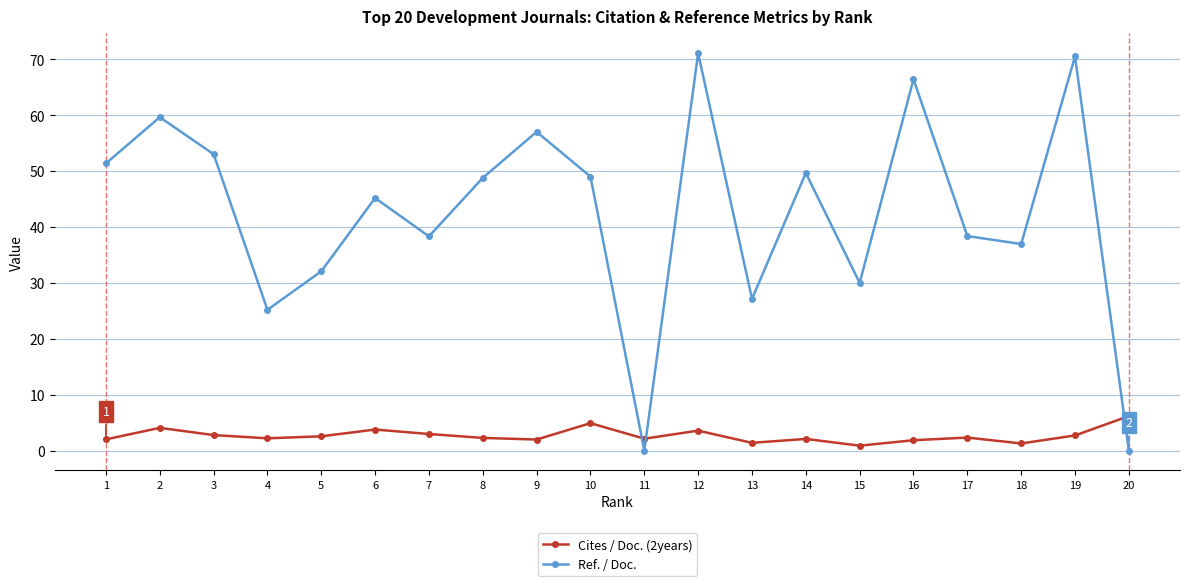

Is it true that Cites / Doc. (2years) equals 2.8 at 3?

True